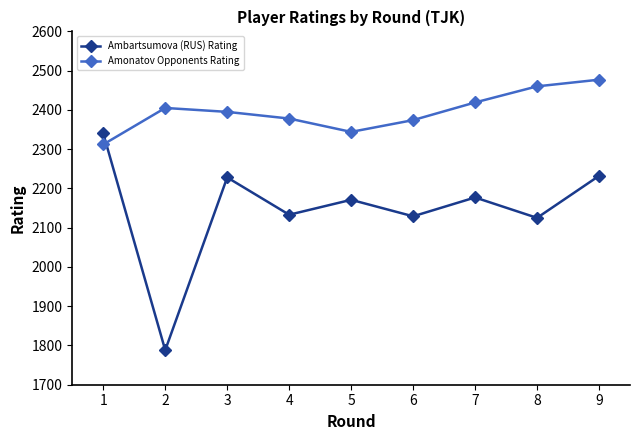

What is the total value across all series at 8?

4585